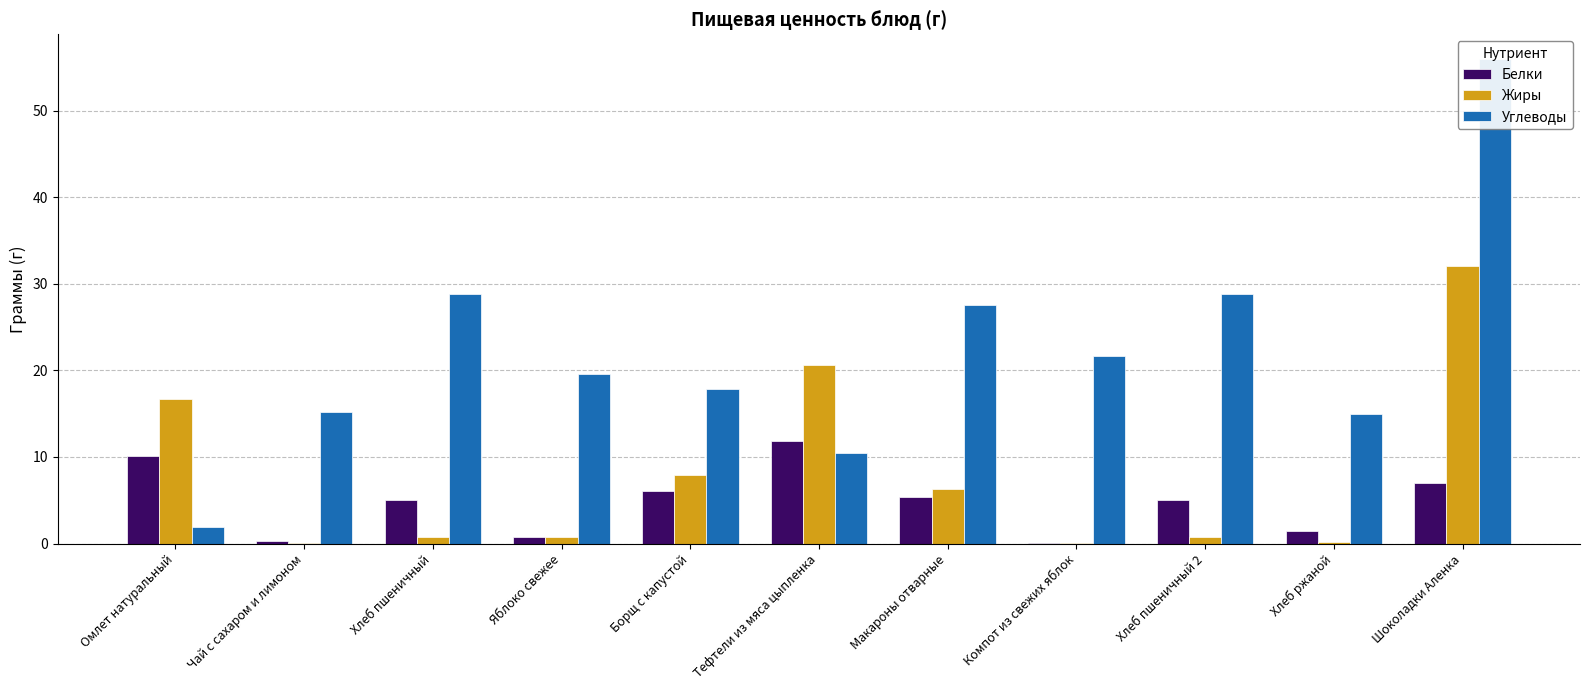

Reading left to right, what are all the values shown in this chart?

Белки: Омлет натуральный=10.1	Чай с сахаром и лимоном=0.3	Хлеб пшеничный=5.0	Яблоко свежее=0.8	Борщ с капустой=6.1	Тефтели из мяса цыпленка=11.8	Макароны отварные=5.4	Компот из свежих яблок=0.1	Хлеб пшеничный 2=5.0	Хлеб ржаной=1.4	Шоколадки Аленка=7.0
Жиры: Омлет натуральный=16.7	Чай с сахаром и лимоном=0.1	Хлеб пшеничный=0.8	Яблоко свежее=0.8	Борщ с капустой=7.9	Тефтели из мяса цыпленка=20.6	Макароны отварные=6.3	Компот из свежих яблок=0.1	Хлеб пшеничный 2=0.8	Хлеб ржаной=0.2	Шоколадки Аленка=32.0
Углеводы: Омлет натуральный=1.9	Чай с сахаром и лимоном=15.2	Хлеб пшеничный=28.9	Яблоко свежее=19.6	Борщ с капустой=17.9	Тефтели из мяса цыпленка=10.5	Макароны отварные=27.5	Компот из свежих яблок=21.7	Хлеб пшеничный 2=28.9	Хлеб ржаной=14.9	Шоколадки Аленка=56.0